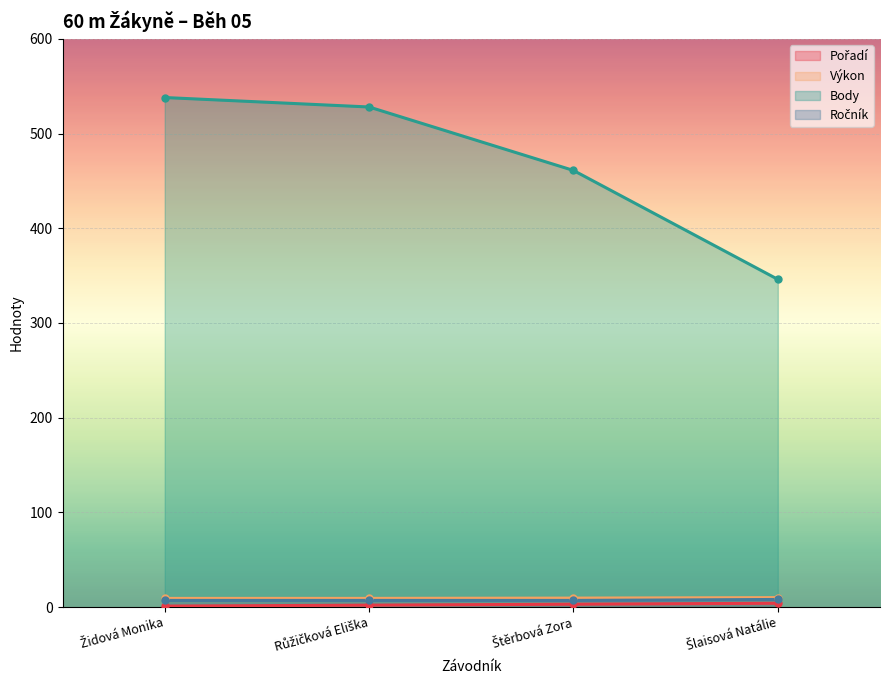

Reading right to left, what are all the values shown in this chart?

Pořadí: 4.0	3.0	2.0	1.0
Výkon: 9.9	9.4	9.2	9.1
Body: 346.0	461.0	528.0	538.0
Ročník: 8.0	7.0	7.0	7.0